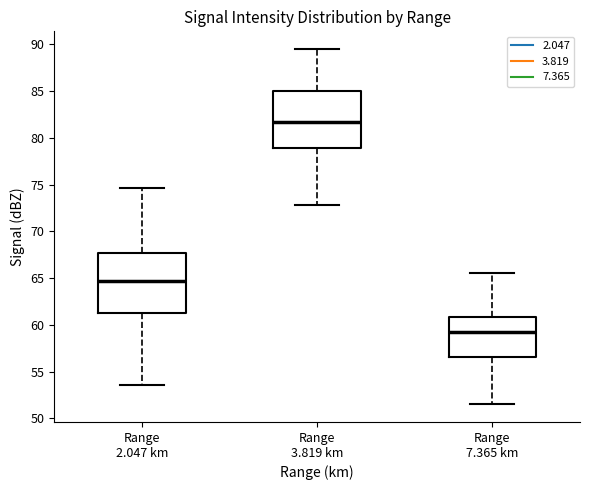

Reading left to right, transcribe this box plot: for each box, give where its median line is, the range the box spans, and where its two whiskers end, as read against the y-axis. The values are not printed on the chart, so give them approximately, as read against the axis.

Range 2.047 km: median 64.5, box 61.5 to 67.5, whiskers 53.5 to 74.5
Range 3.819 km: median 81.5, box 79.0 to 85.0, whiskers 73.0 to 89.5
Range 7.365 km: median 59.0, box 56.5 to 61.0, whiskers 51.5 to 65.5